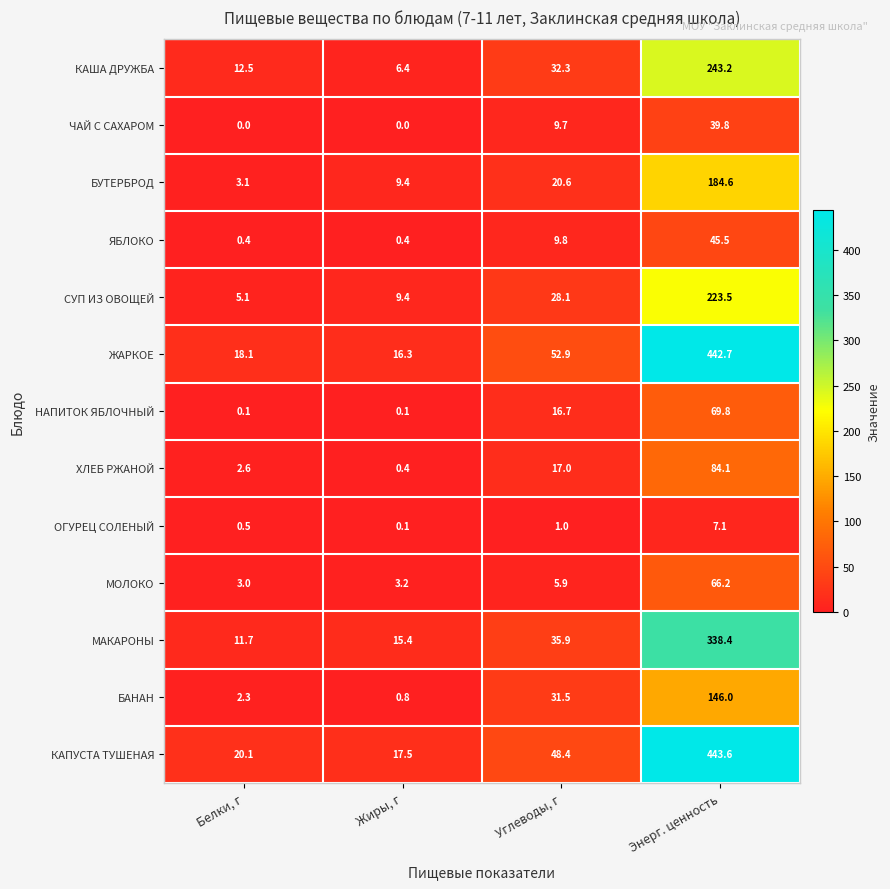

How many values in the КАША ДРУЖБА series exceed 32?

2